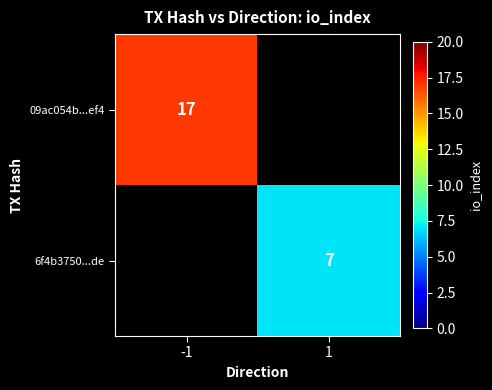

What is the smallest value displayed?

7.0